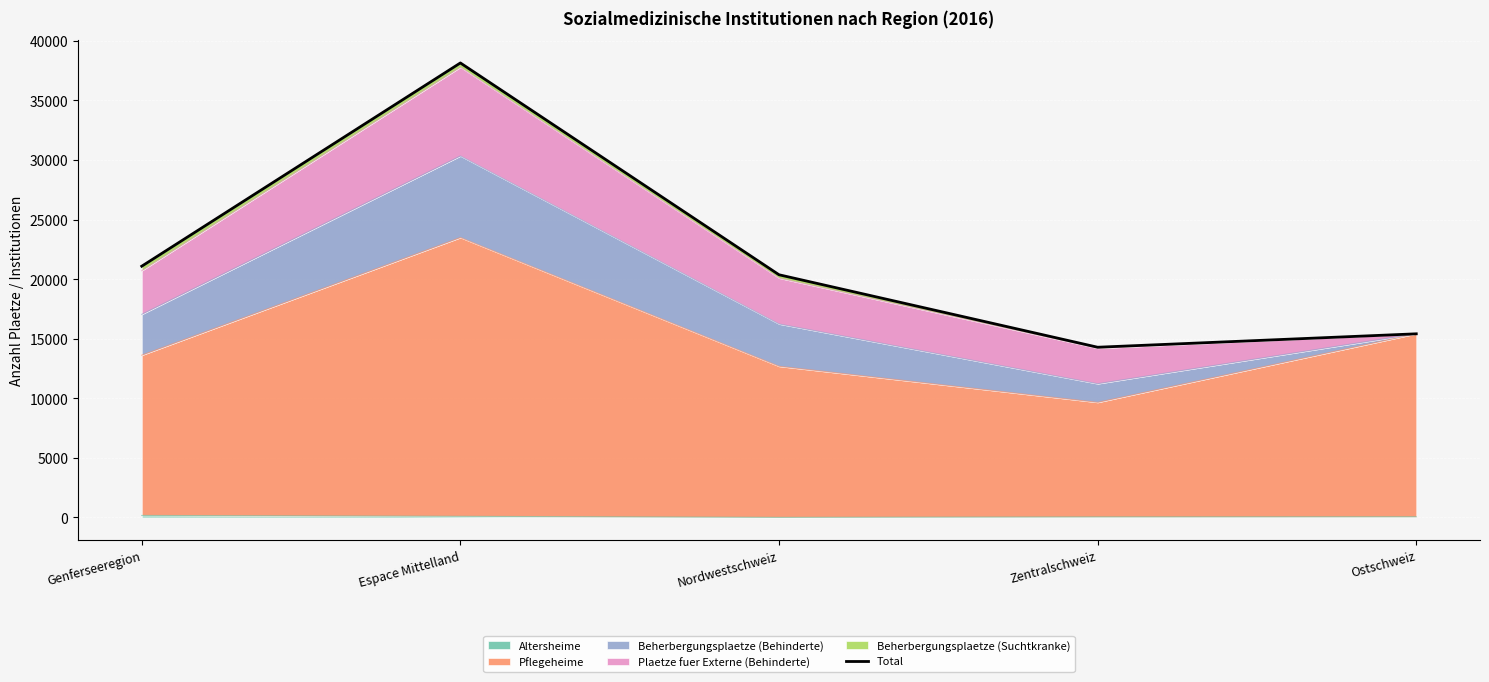

How many lines are shown in the chart?

1